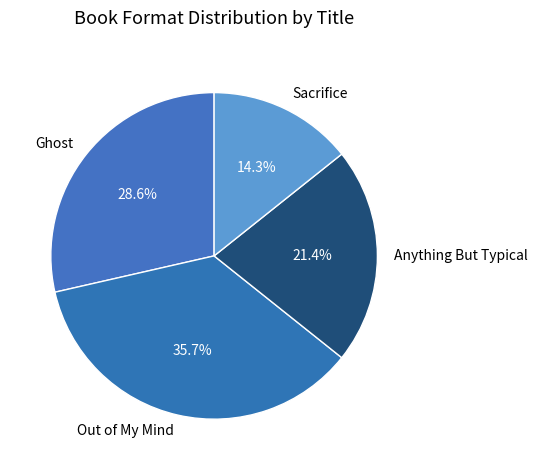

What is the ratio of the value at Sacrifice to the value at Out of My Mind?

0.4